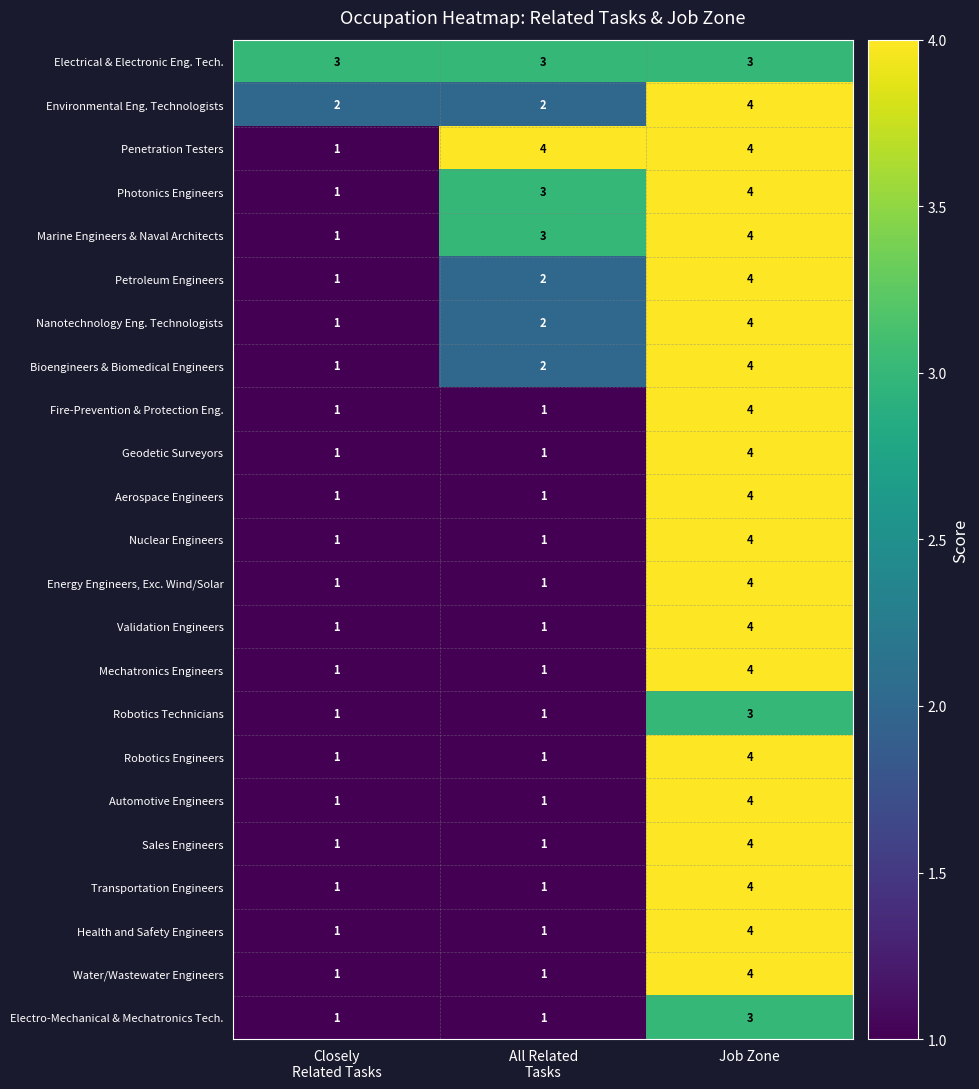

Is it true that Petroleum Engineers equals 6 at Job Zone?

False